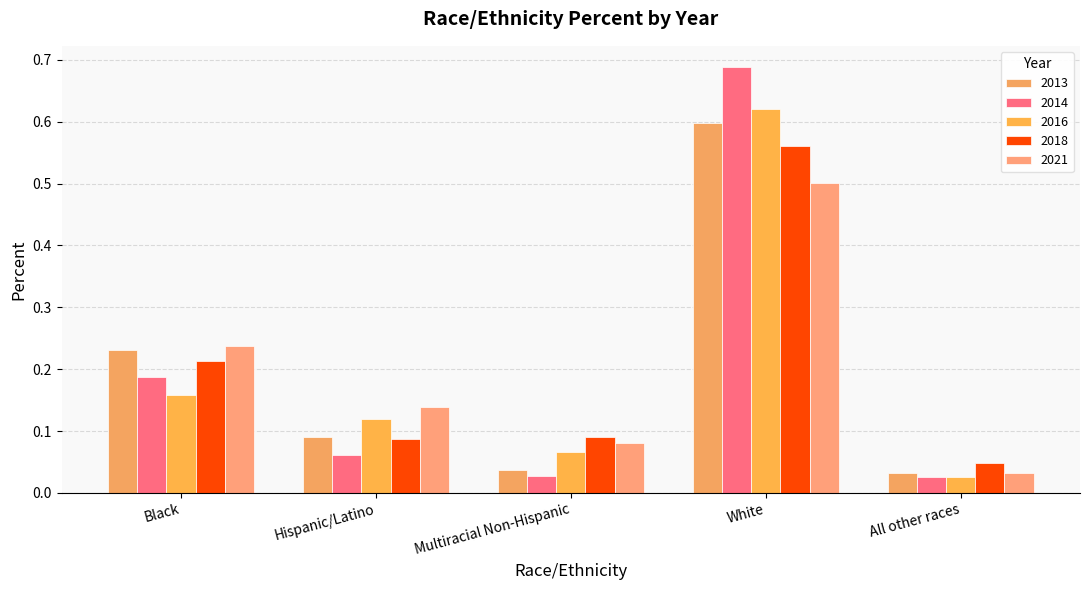

What is the value of the 2021 bar at the 1st from the left?

0.2